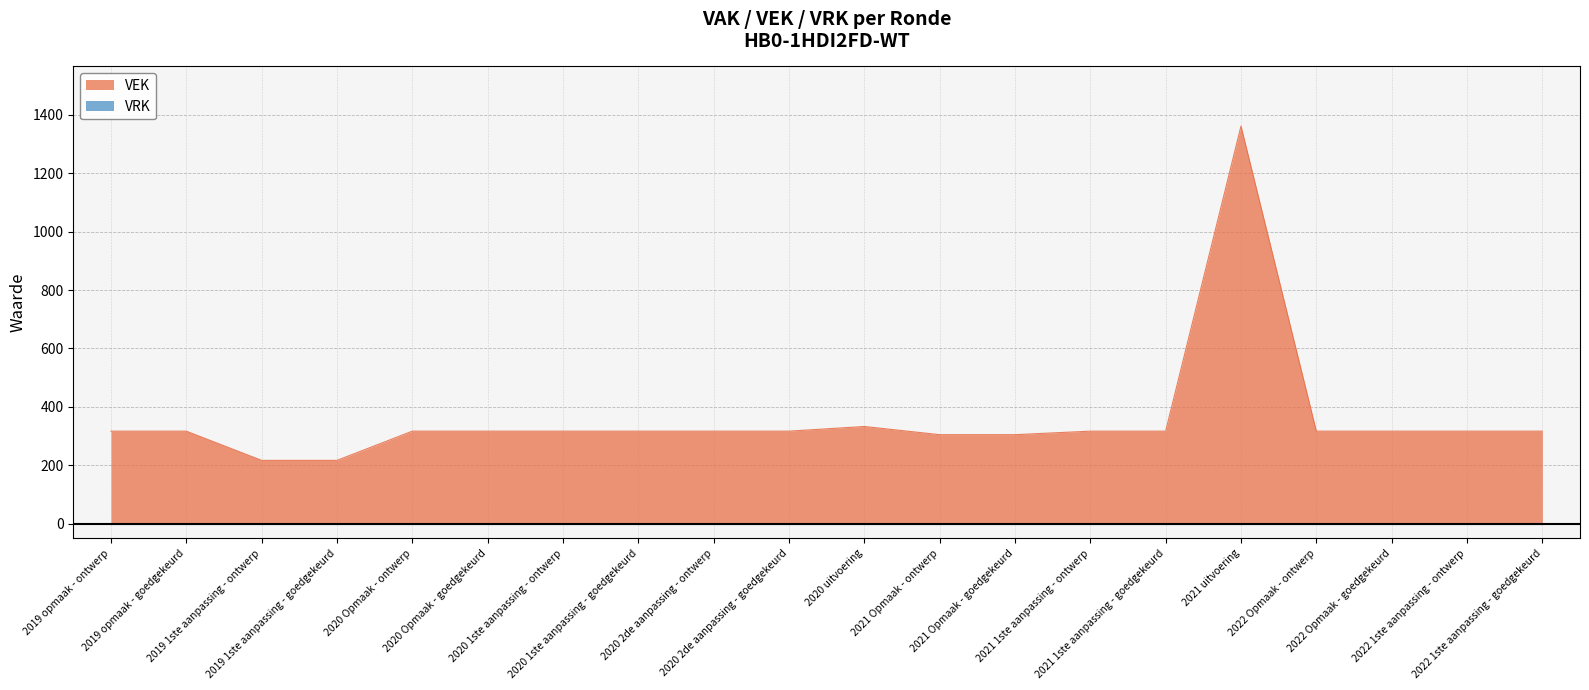

What is the difference between the second highest and second lowest values?

116